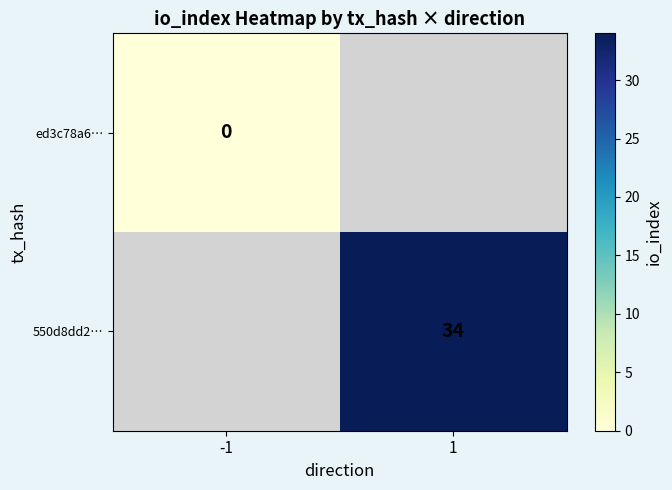

The value of 550d8dd2… at 1 is 14. True or false?

False